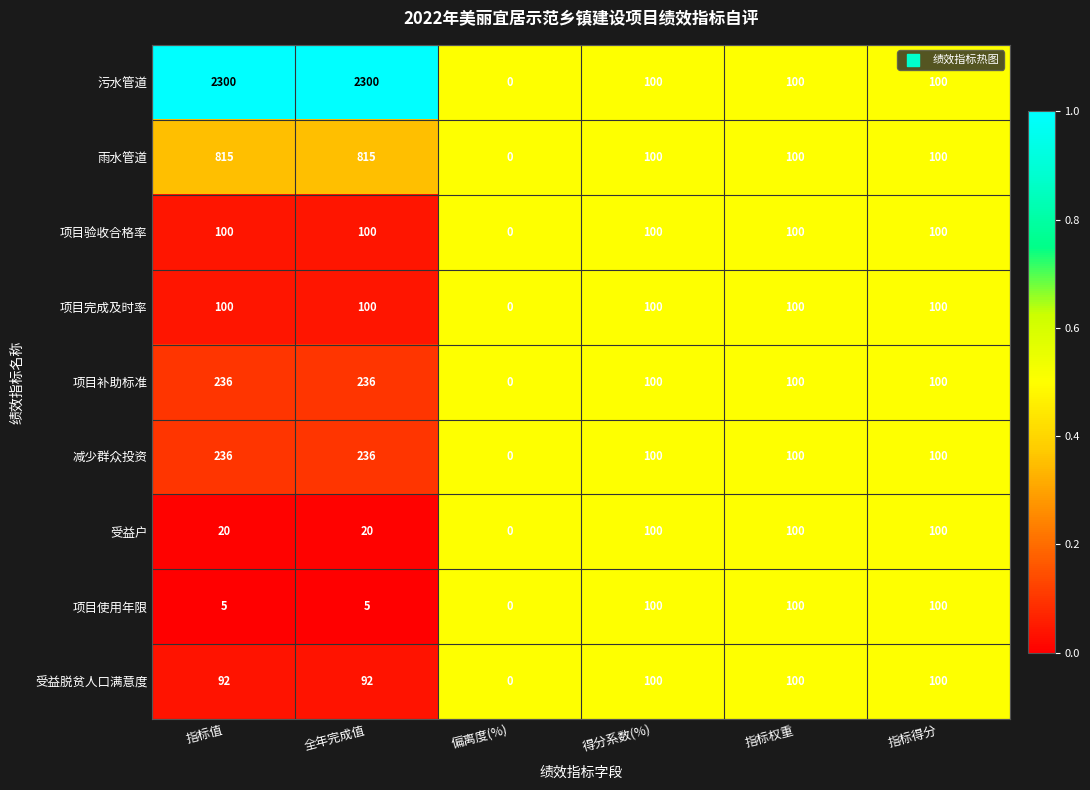

Which series has the largest range (max minus min)?

污水管道